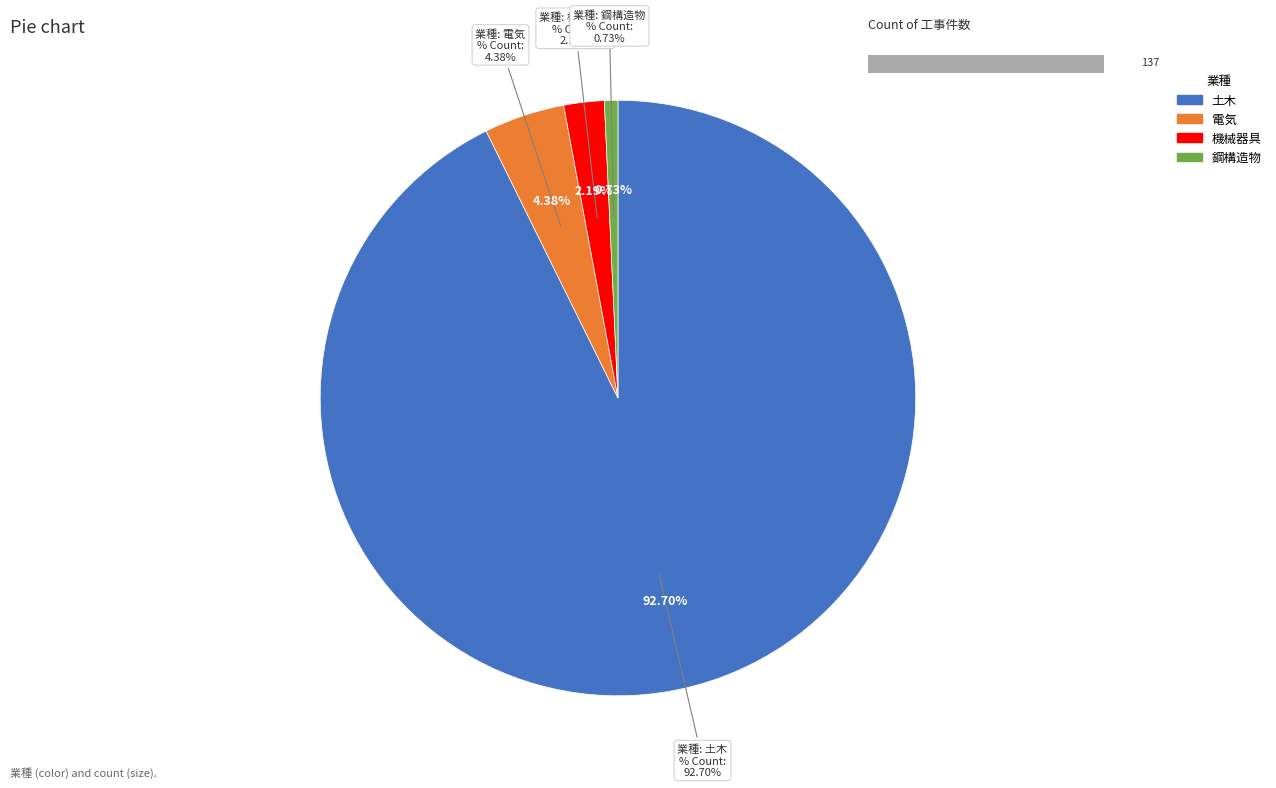

To the nearest percent, what is the average slice percentage?

25%